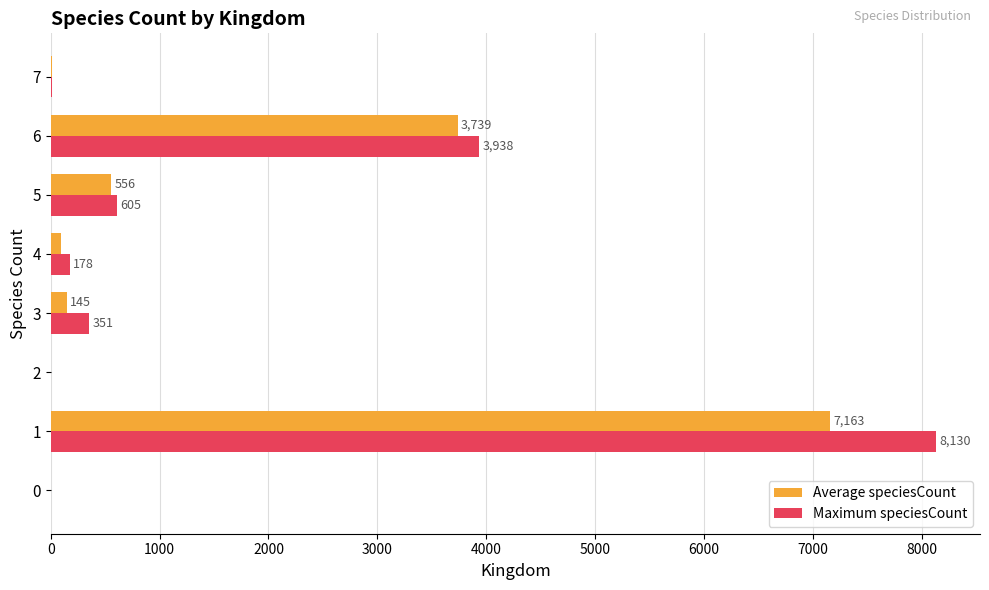

True or false: Maximum speciesCount has a value of 605 at 5.

True